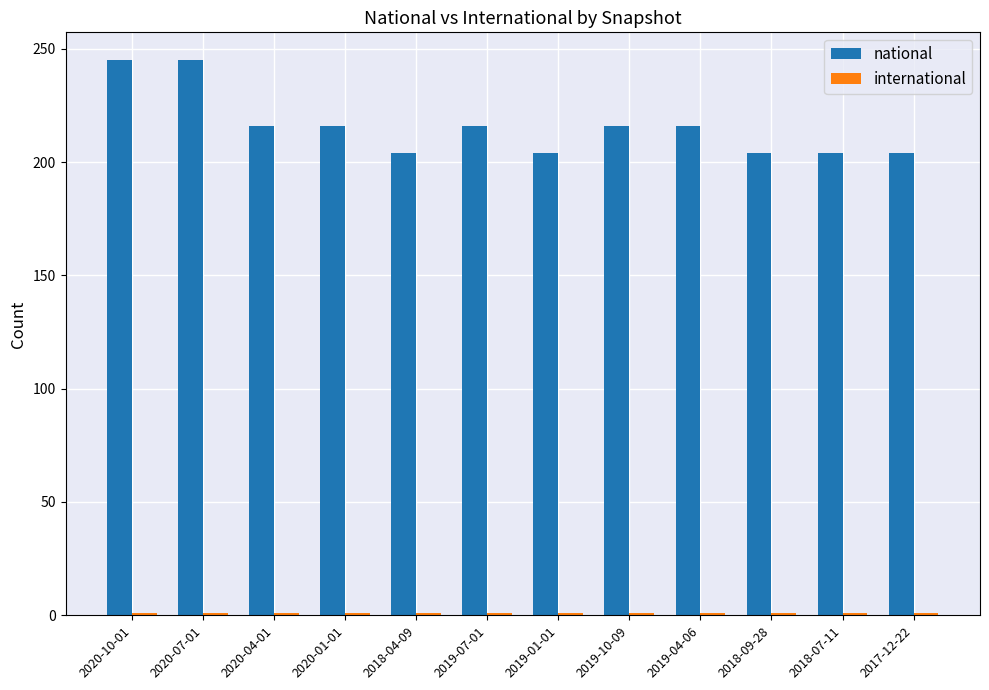

What is the maximum value shown in the chart?

245